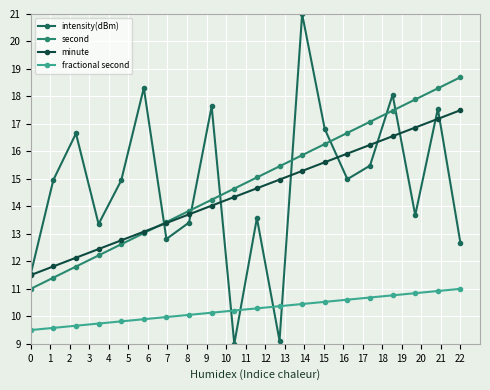

Which series has the widest spread of values?

intensity(dBm)